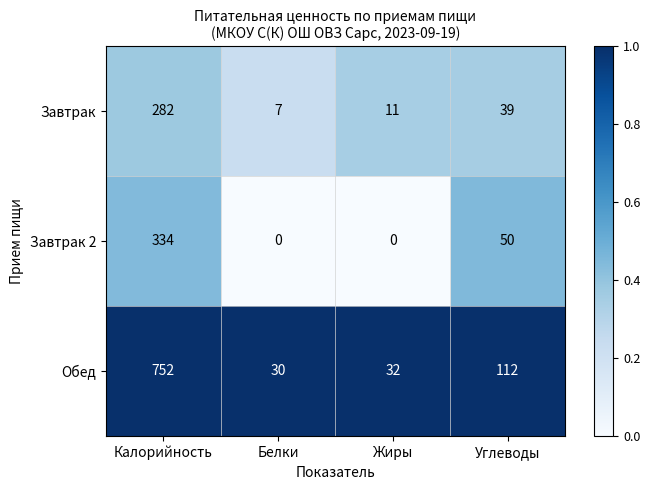

What is the difference between the Обед values at Углеводы and Калорийность?

640